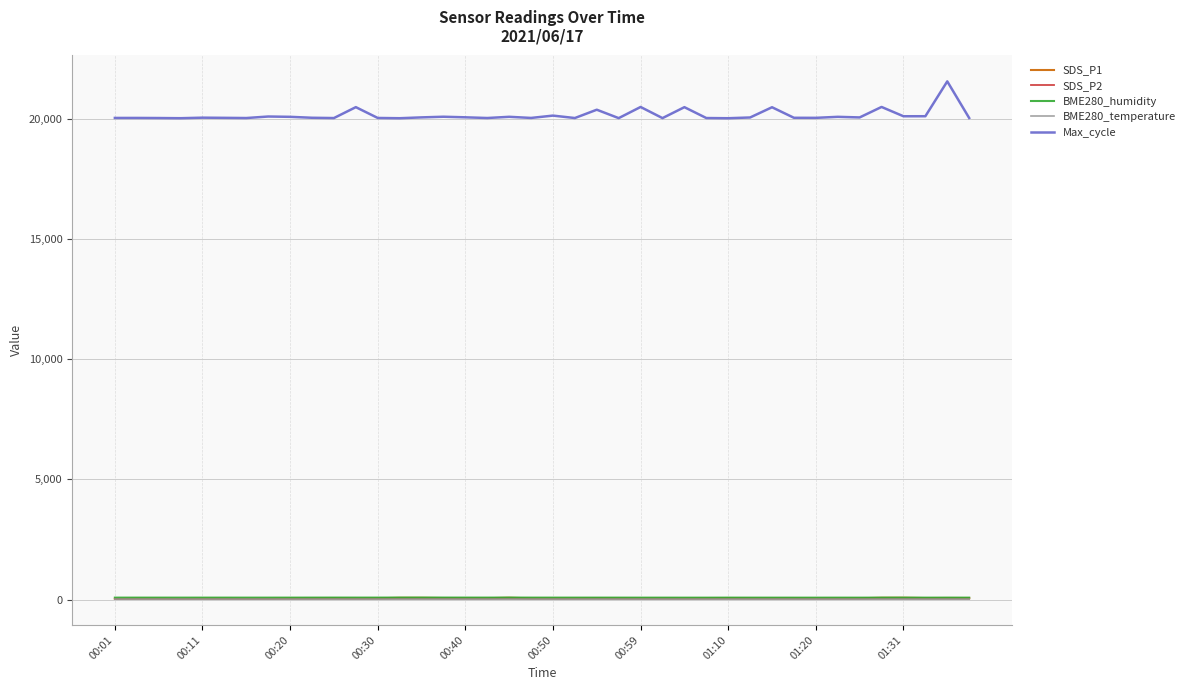

True or false: Max_cycle and BME280_humidity intersect in this chart.

False